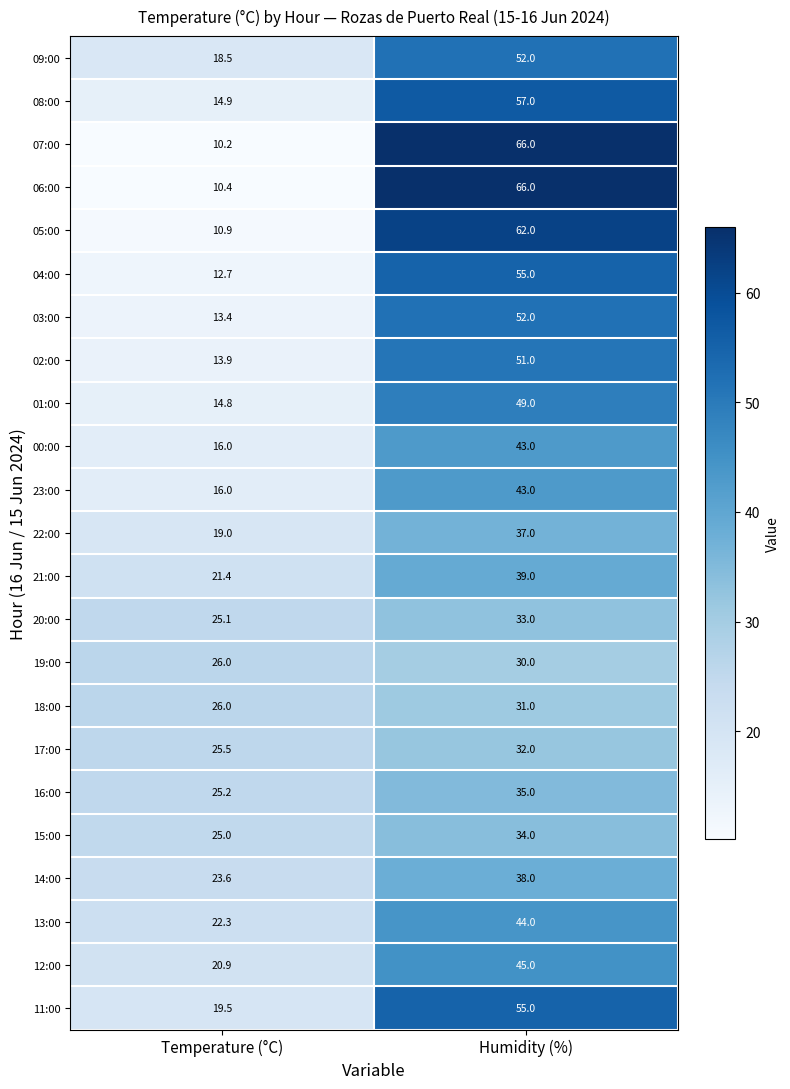

At which category is the sum across all series the highest?

Humidity (%)